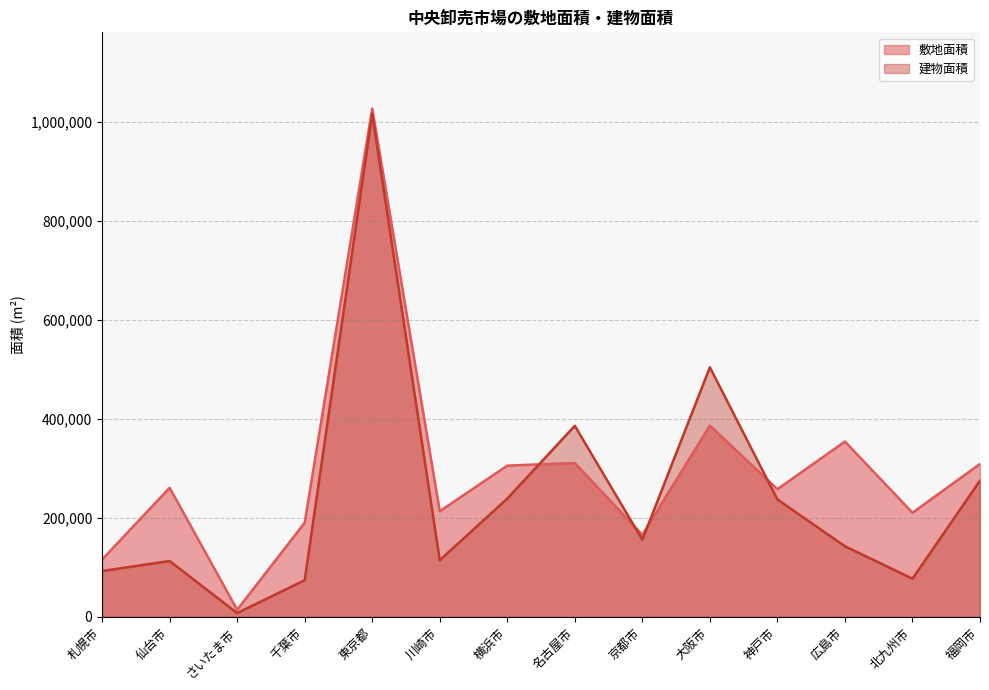

Is the value of 建物面積 at 東京都 greater than the value of 敷地面積 at 川崎市?

Yes